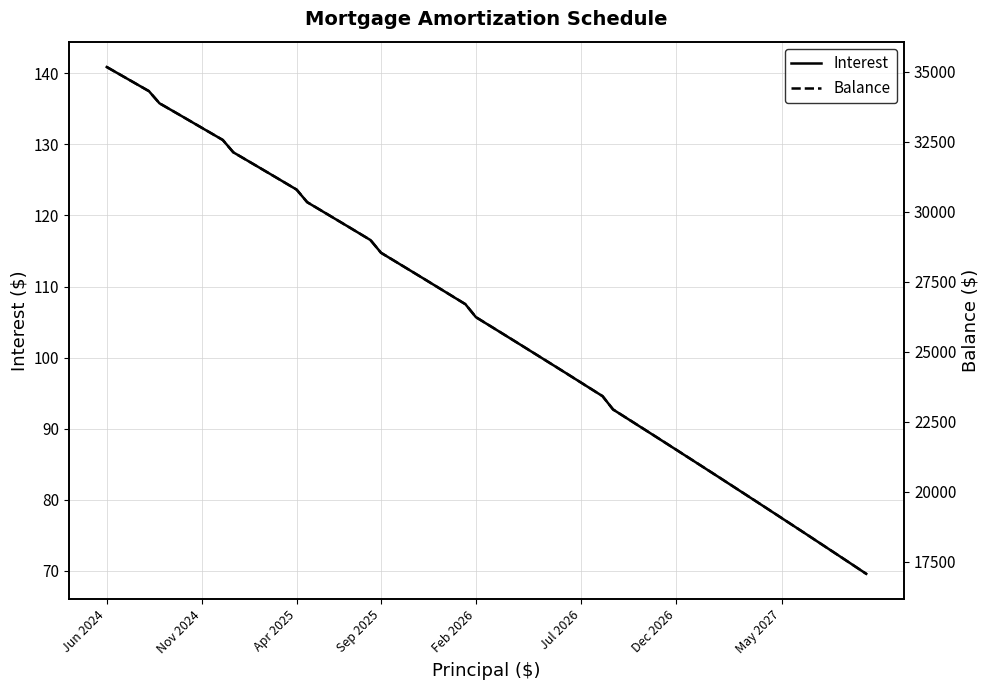

The value of Interest at Jul 2026 is 36.4. True or false?

False